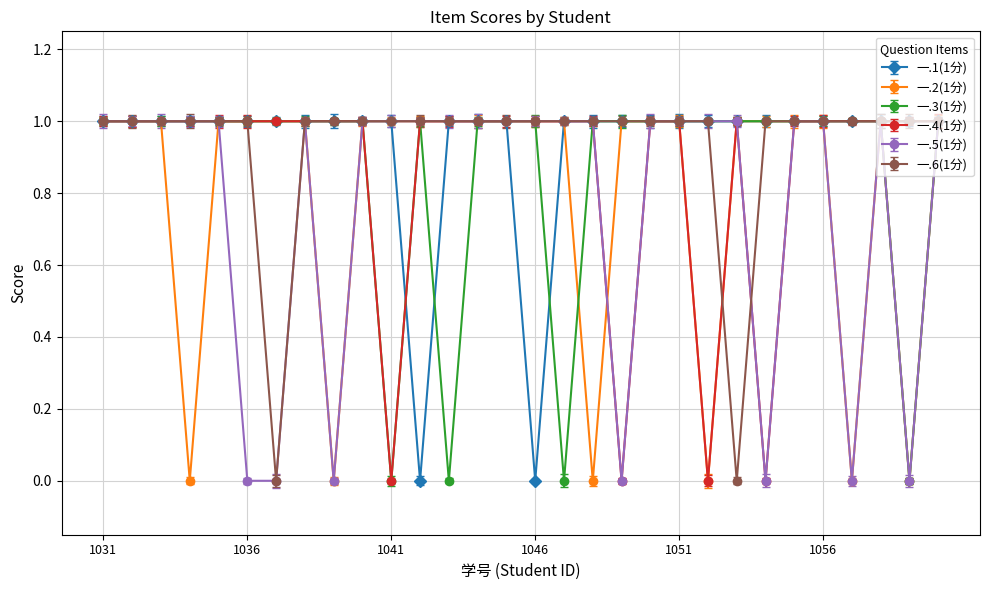

At how many categories does at least one series exceed 0?

30